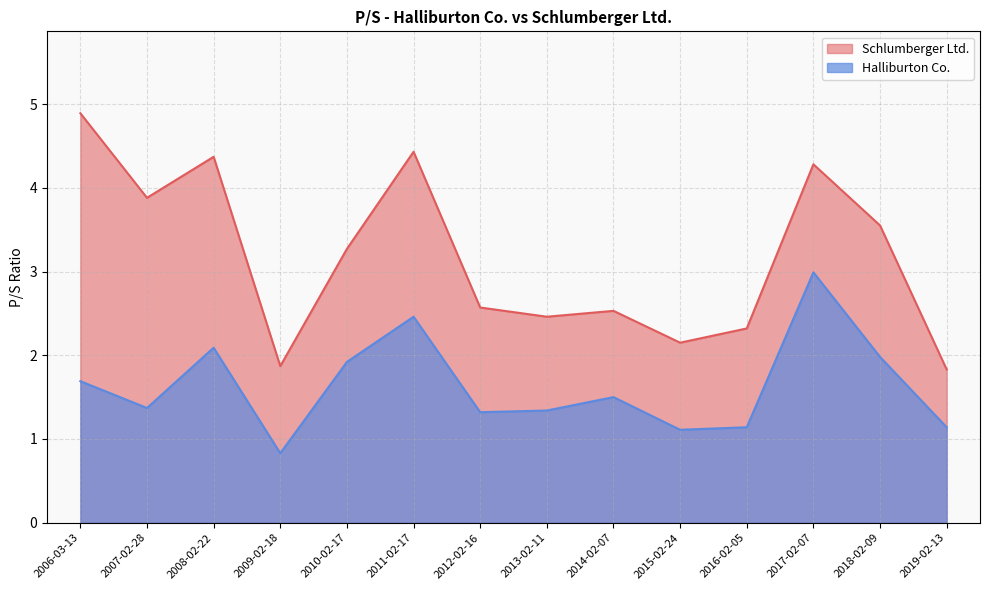

Does the chart display data point markers on the line(s)?

No